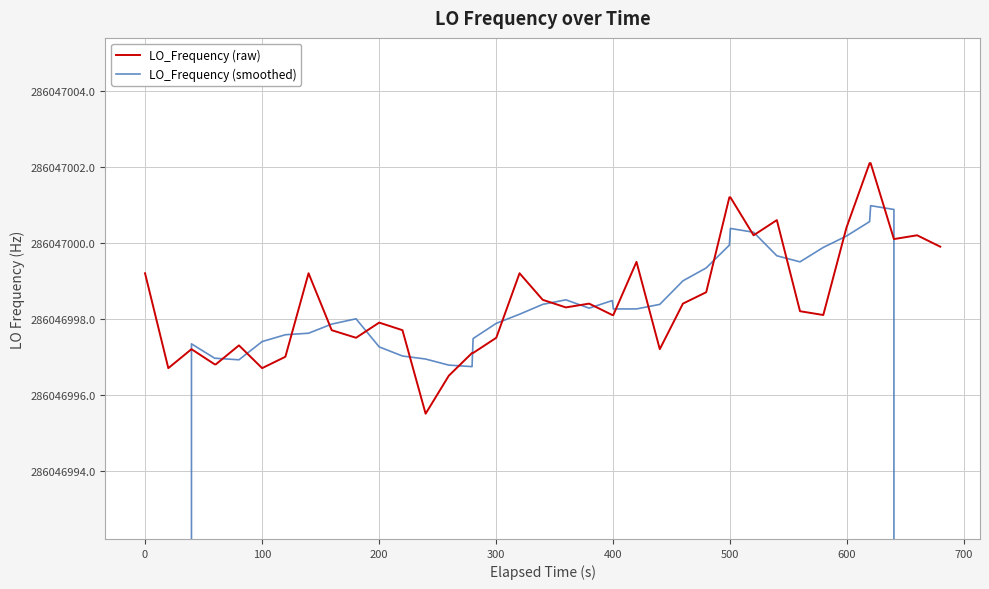

After their last crossing, which series has the higher values: LO_Frequency (raw) or LO_Frequency (smoothed)?

LO_Frequency (raw)